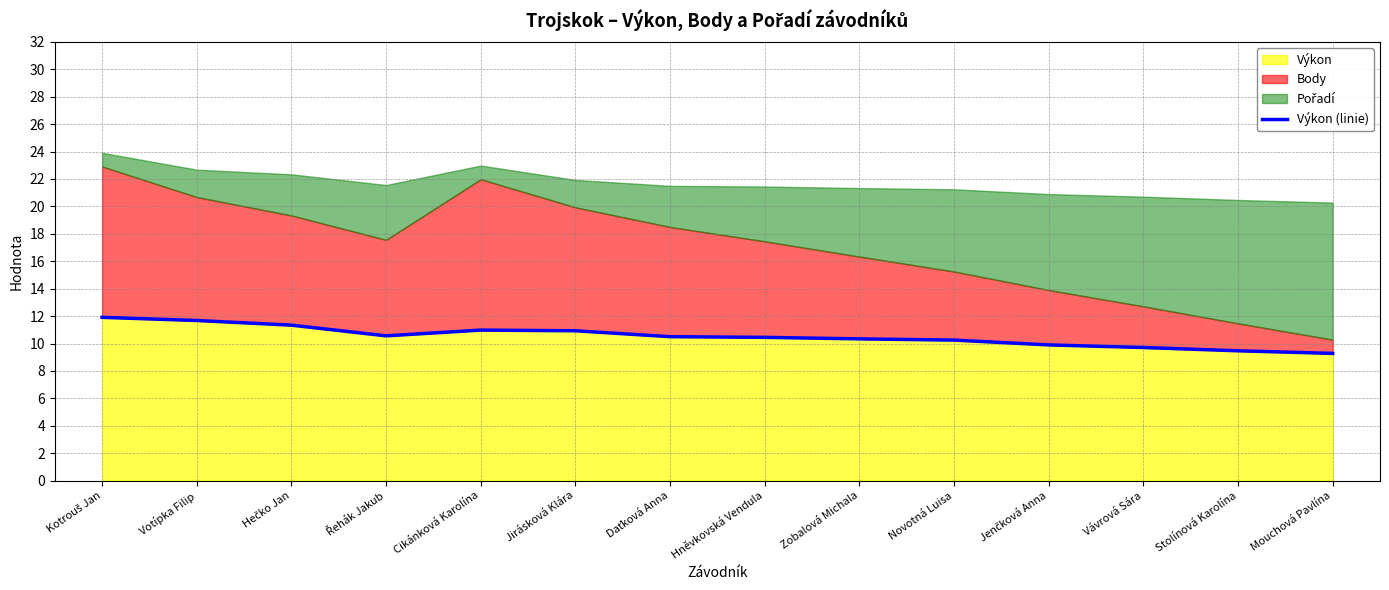

Rank the categories by value from lowest to highest.

Mouchová Pavlína, Stolínová Karolína, Vávrová Sára, Jenčková Anna, Novotná Luisa, Zobalová Michala, Hněvkovská Vendula, Daťková Anna, Řehák Jakub, Jirásková Klára, Cikánková Karolína, Hečko Jan, Votípka Filip, Kotrouš Jan